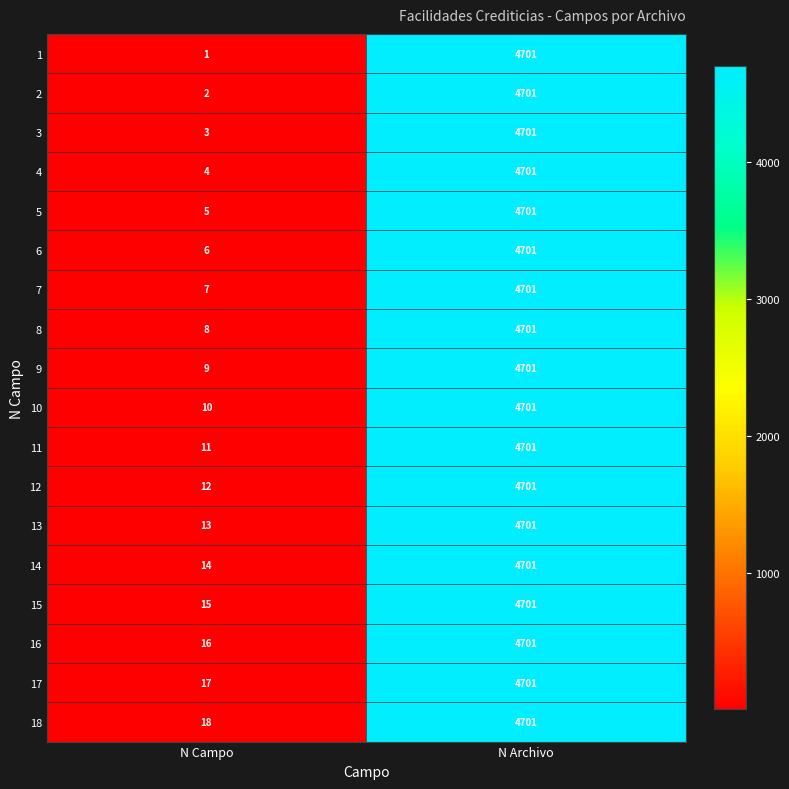

What is the difference between the highest and lowest values at N Campo?

17